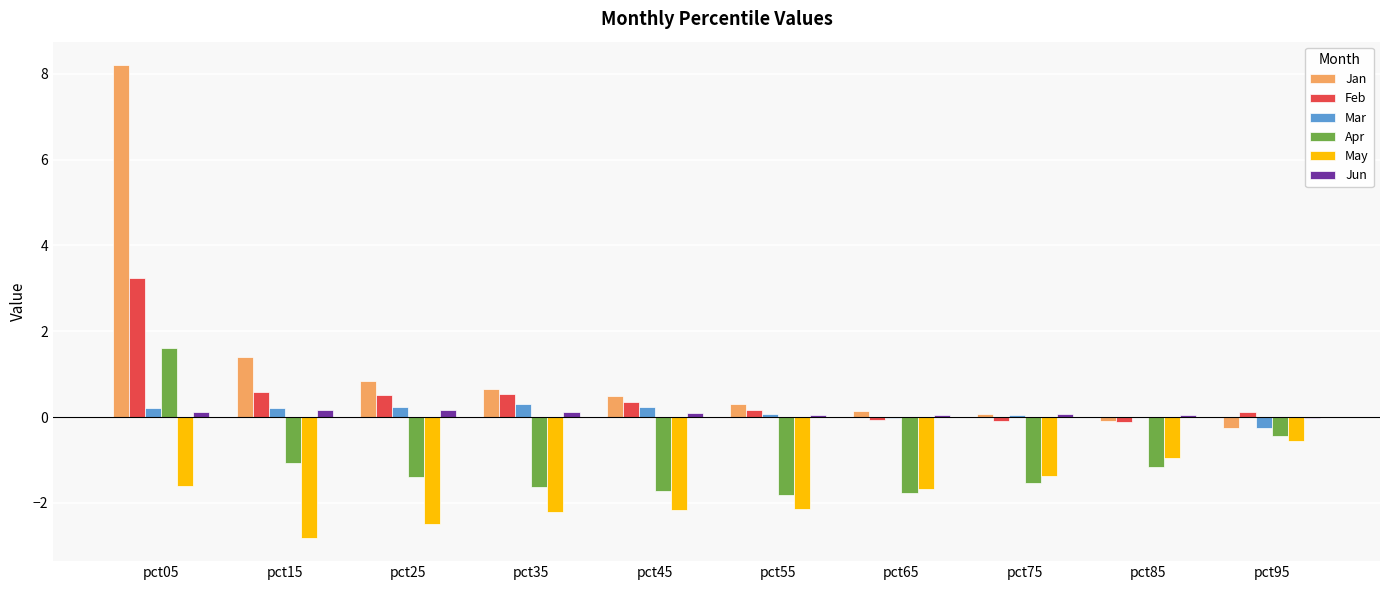

How many series are shown in this chart?

6